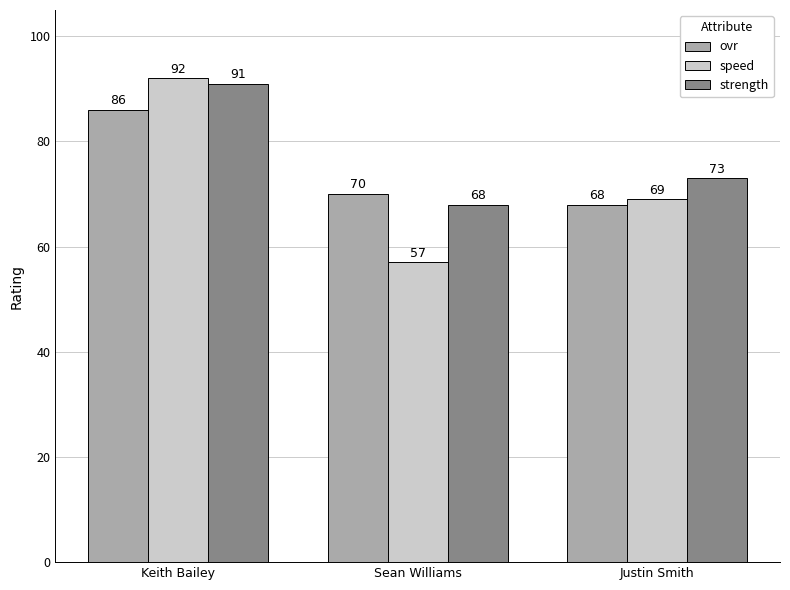

How many values in the strength series are below 73?

1